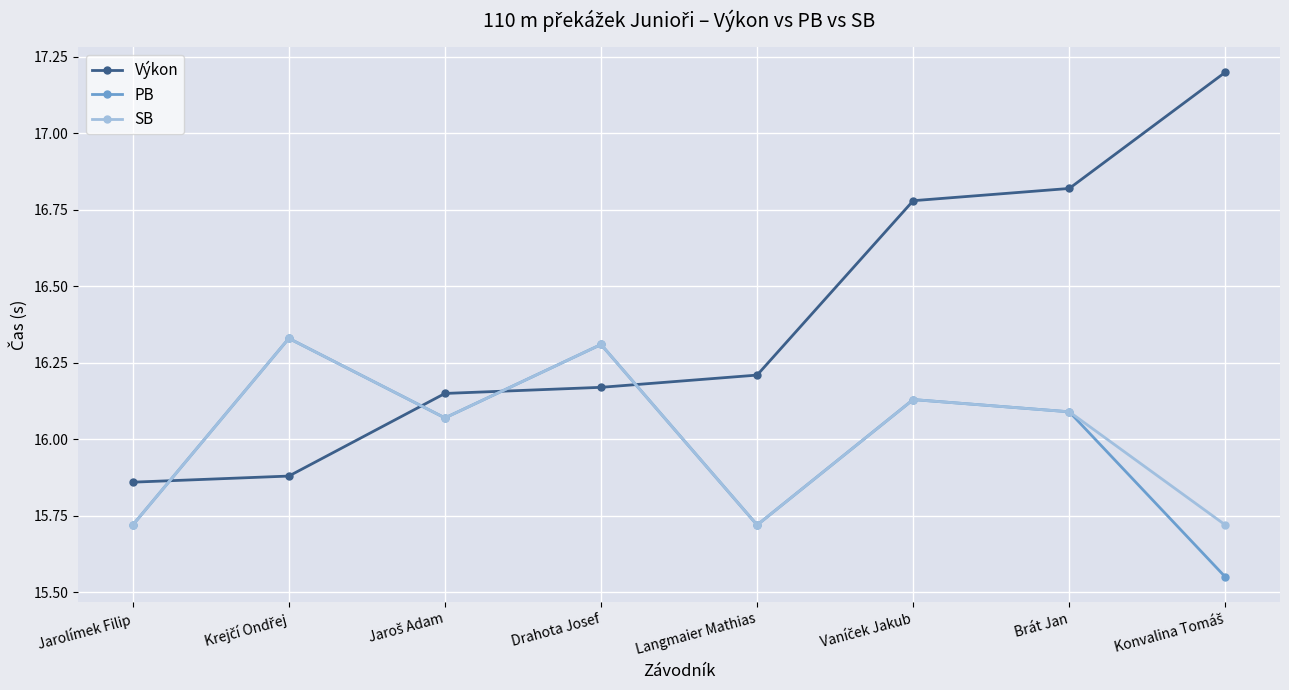

The value of SB at Jarolímek Filip is 8.4. True or false?

False